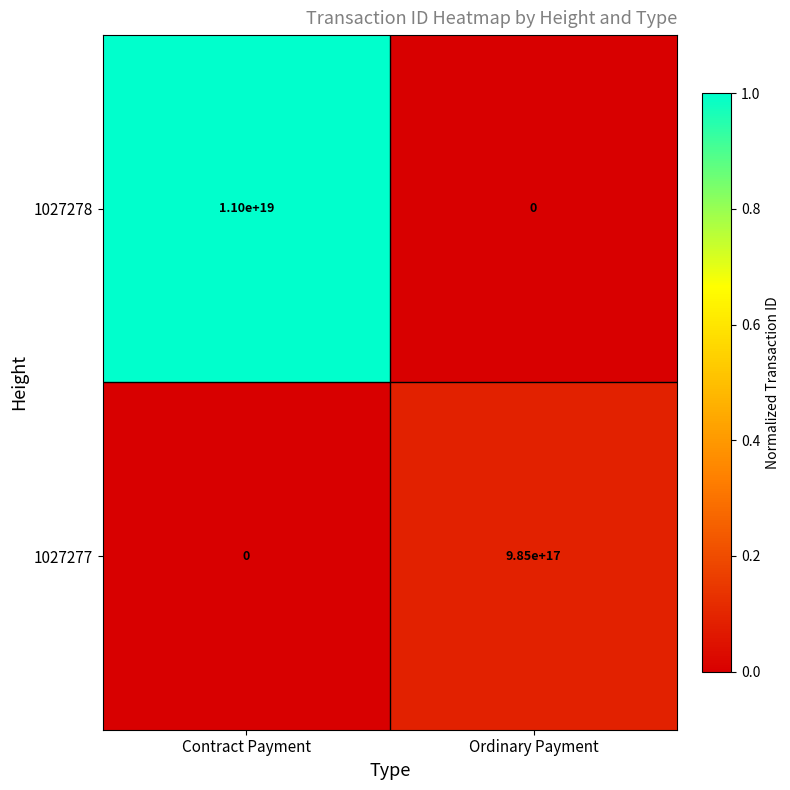

At Ordinary Payment, list the series in order from largest to smallest.

1027277, 1027278